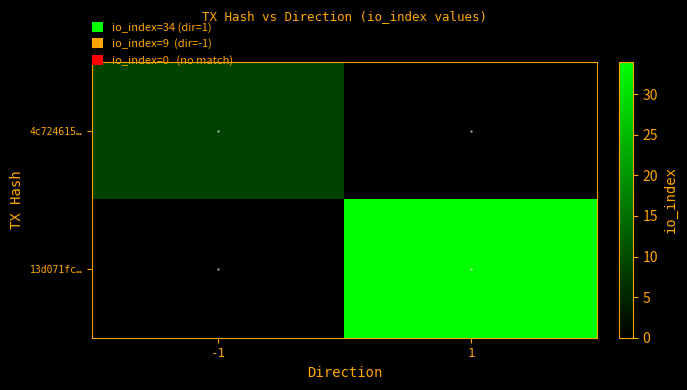

Rank the series by their maximum value, from highest to lowest.

13d071fc…, 4c724615…